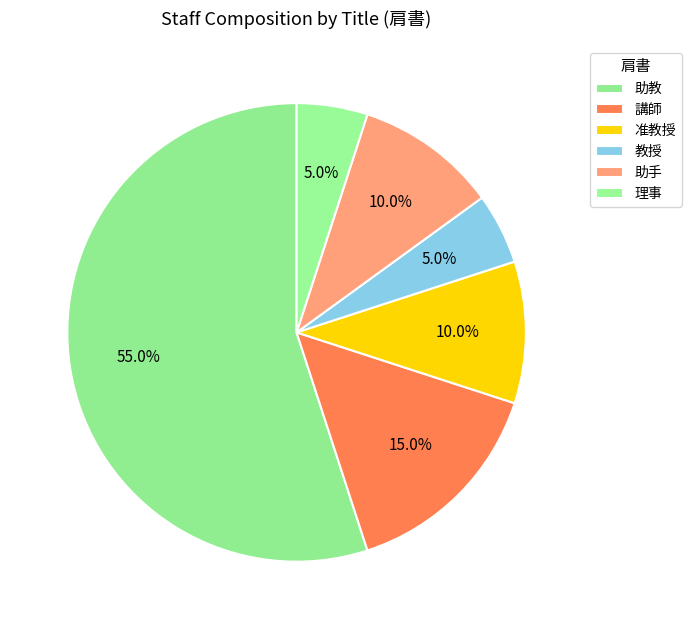

What is the largest slice in the pie chart?

助教